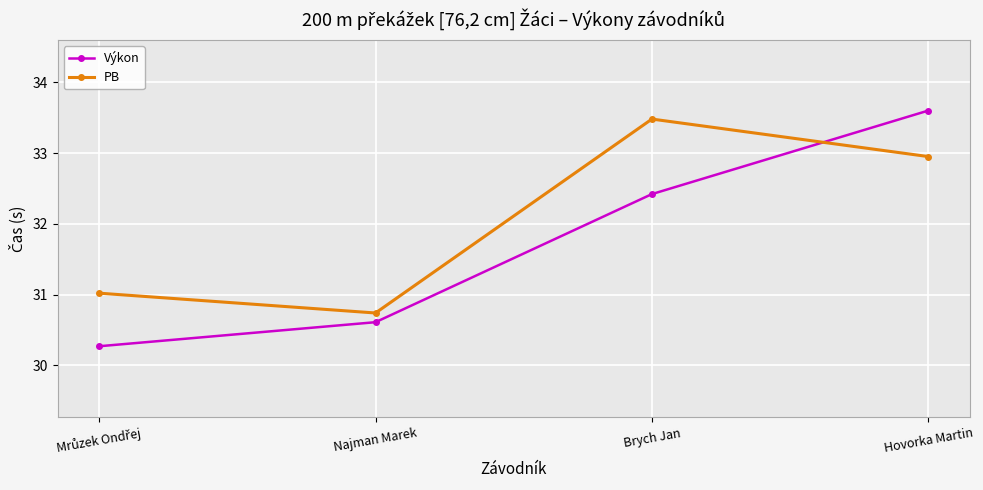

At Najman Marek, list the series in order from largest to smallest.

PB, Výkon